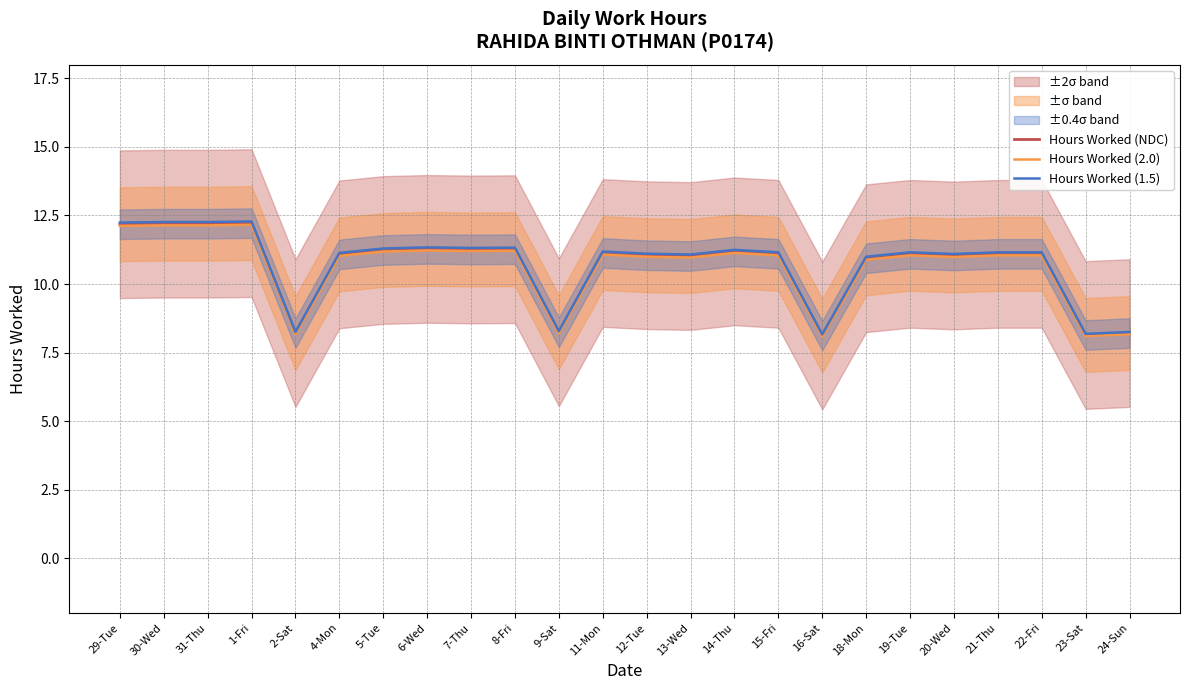

At which label does Hours Worked (NDC) reach its minimum?

16-Sat